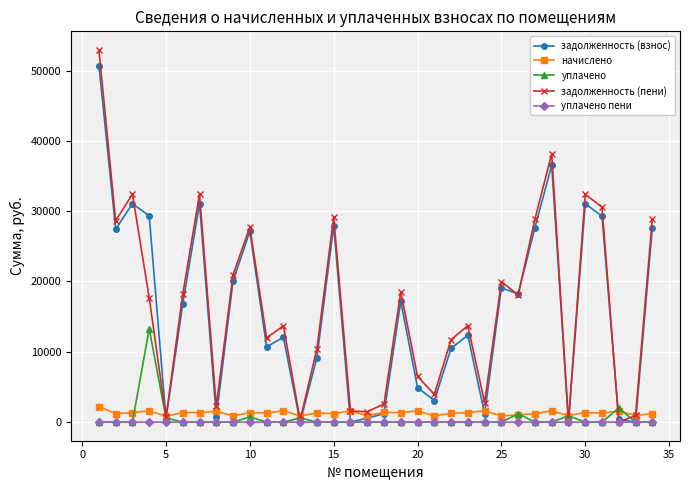

Which series has the widest spread of values?

задолженность (пени)